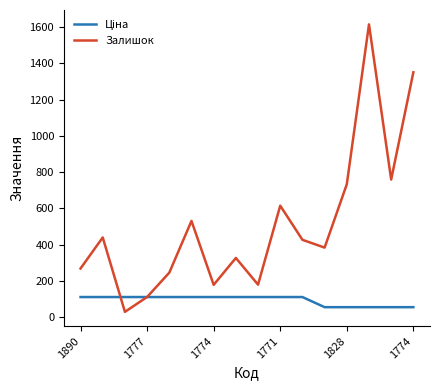

What is the greatest value displayed?

1614.0